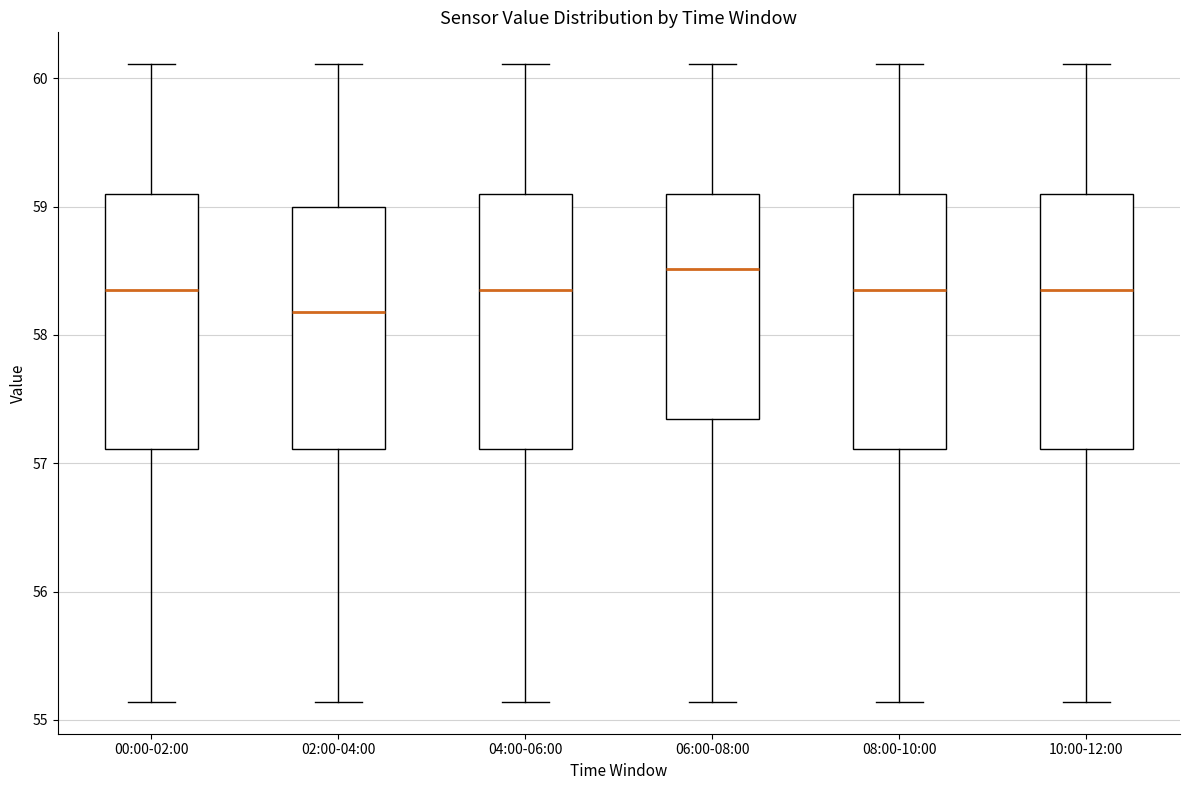

Where is the lower edge of the box for 02:00-04:00 on the y-axis? The values are not printed on the chart, so give them approximately, as read against the axis.

57.1